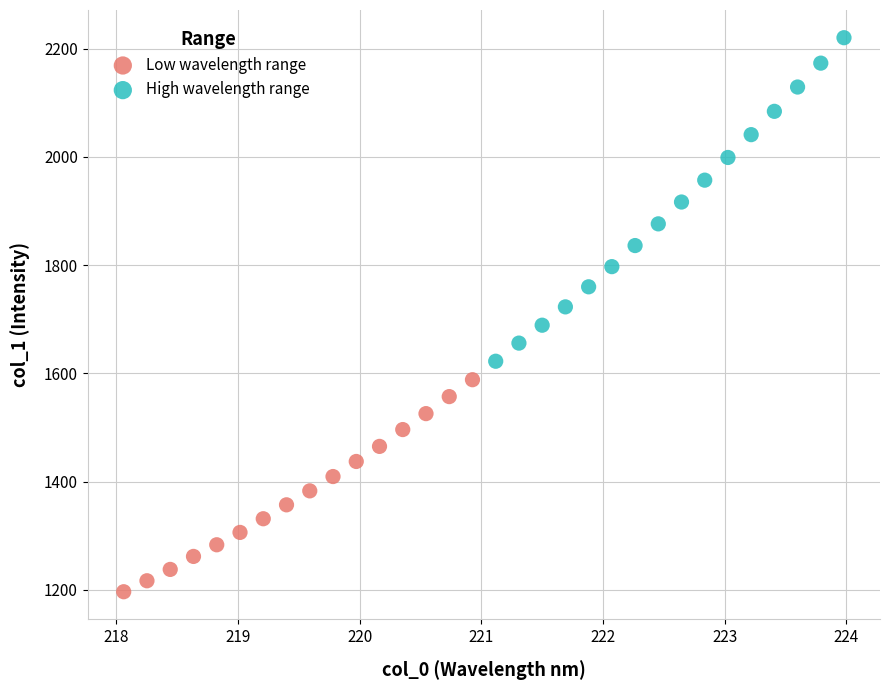

Which series reaches the minimum Y coordinate?

Low wavelength range